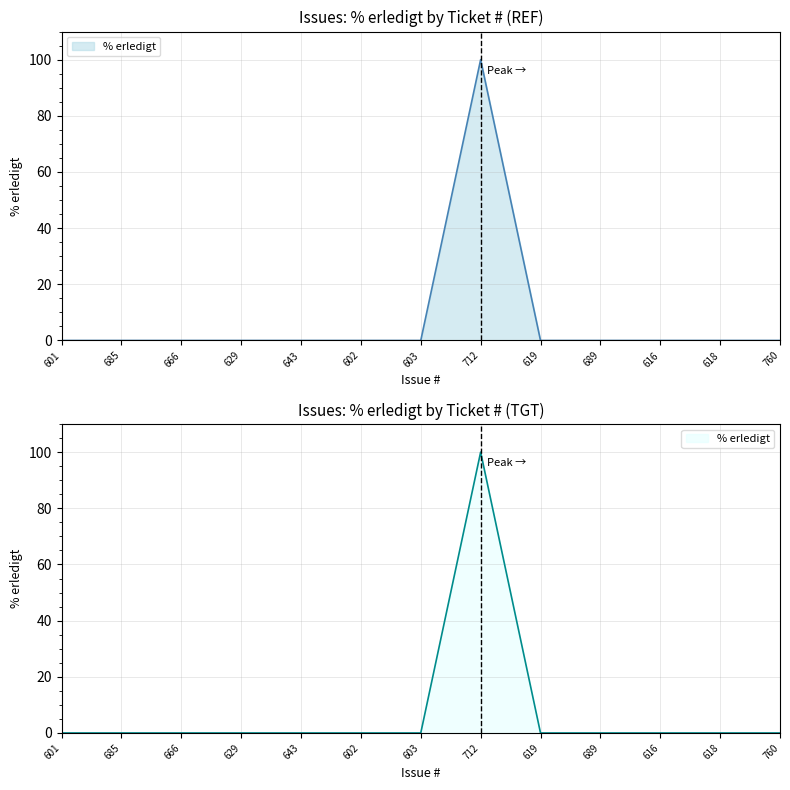

List the labels in order of value, largest first.

712, 601, 685, 666, 629, 643, 602, 603, 619, 689, 616, 618, 760